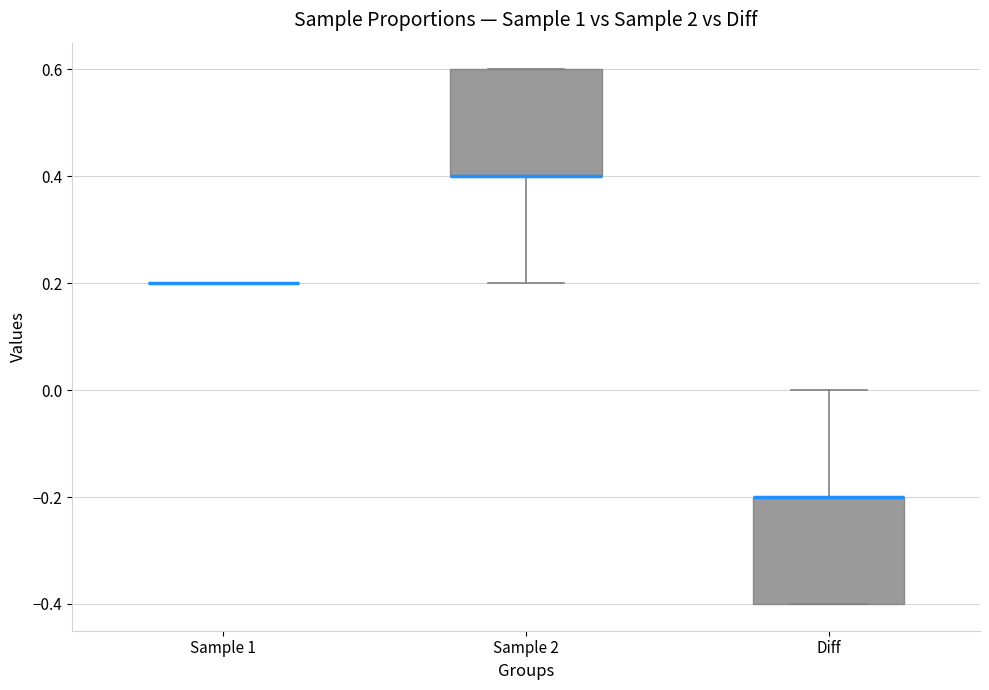

Where is the lower edge of the box for Diff on the y-axis? The values are not printed on the chart, so give them approximately, as read against the axis.

-0.4